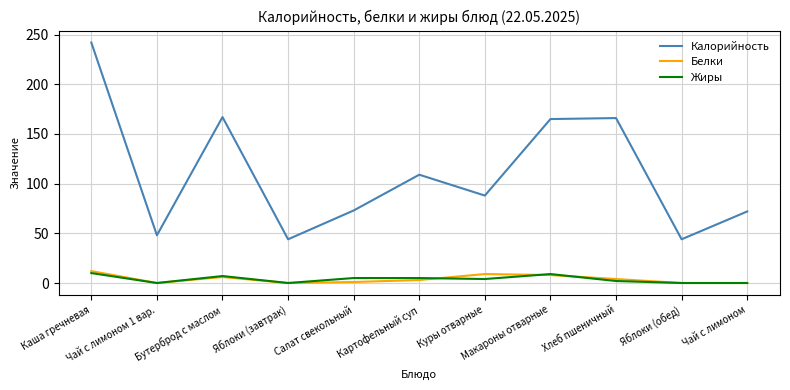

What is the sum of the Жиры values at Куры отварные and Чай с лимоном 1 вар.?

4